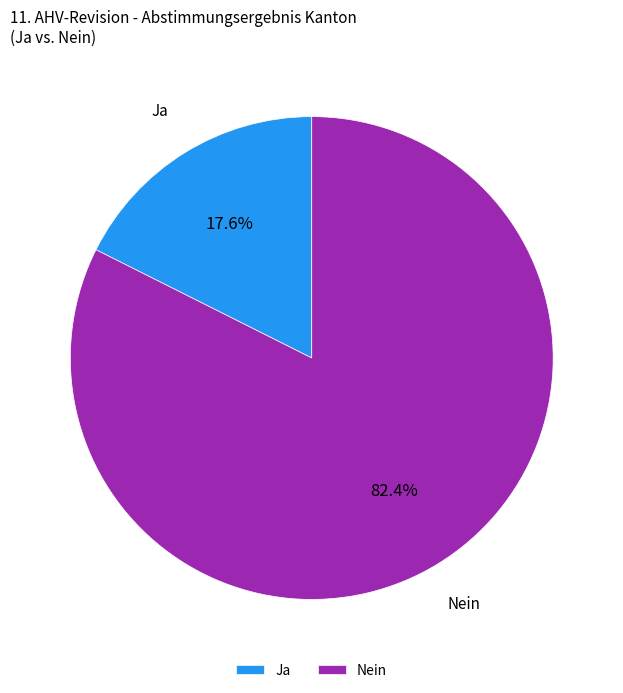

To the nearest percent, what portion does Nein represent?

82%